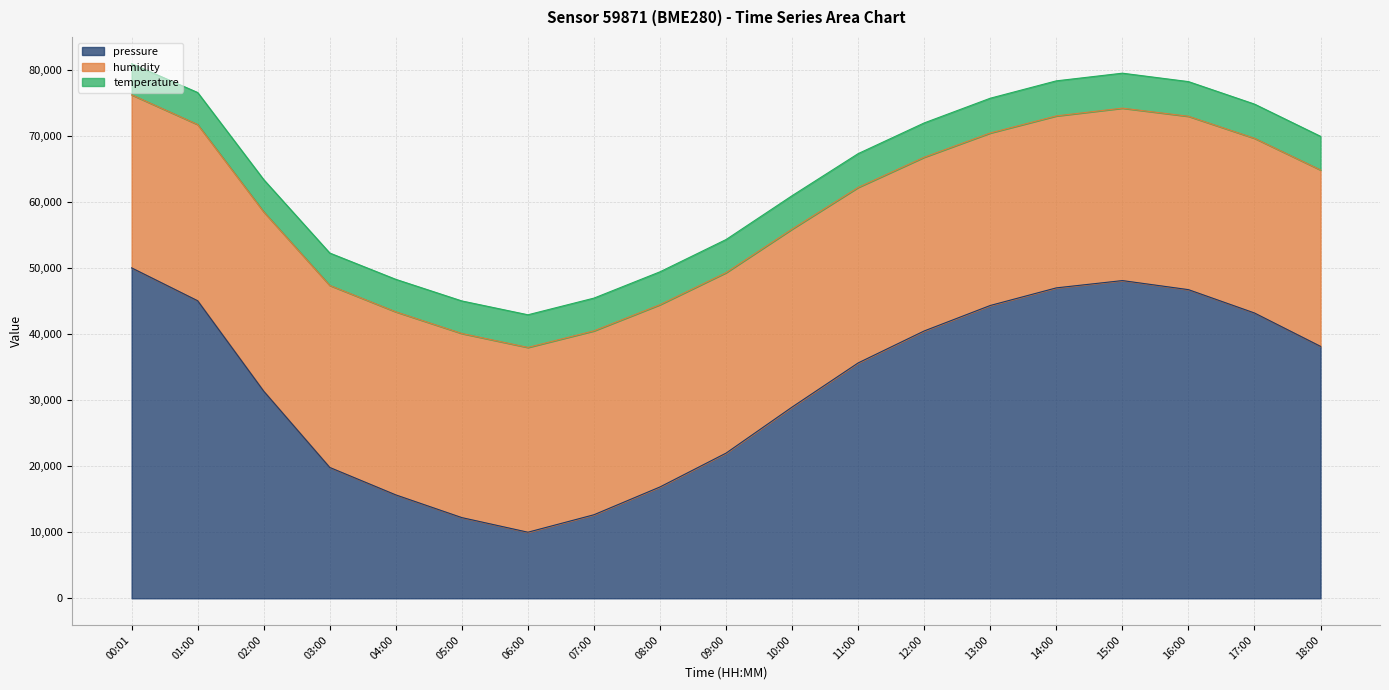

True or false: humidity and temperature cross at least once.

False